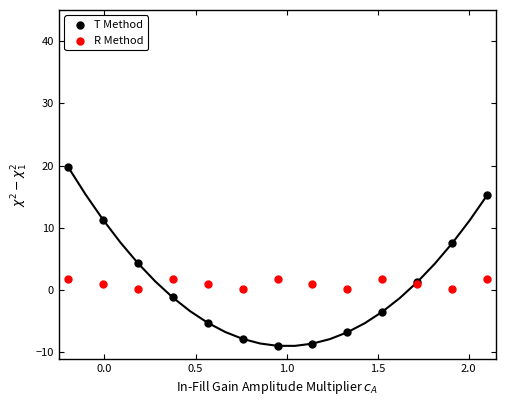

Which series has the widest spread of Y values?

T Method